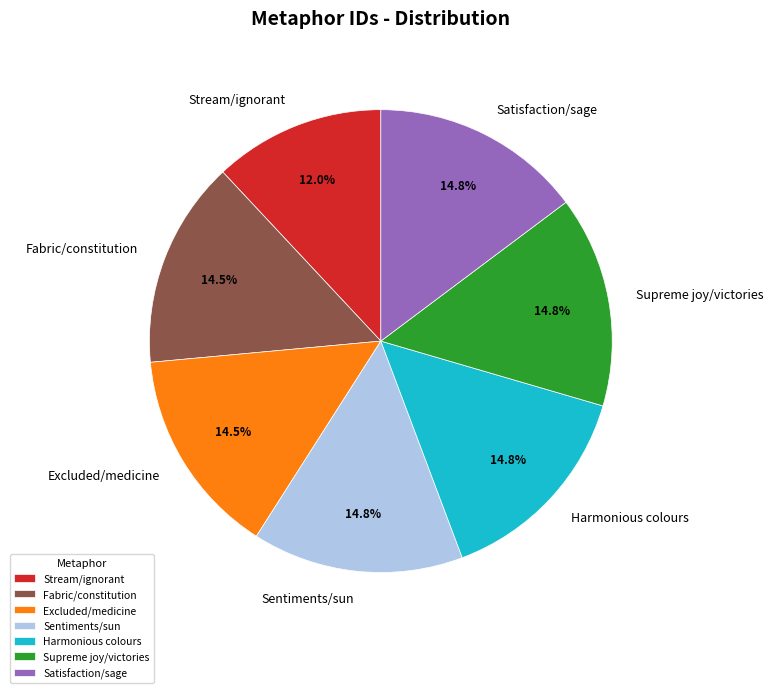

How many slices are in this pie chart?

7